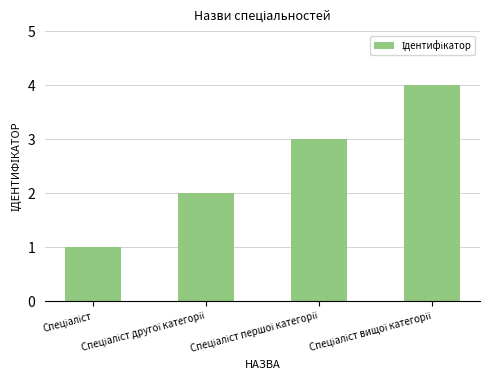

What is the difference between the maximum and minimum values?

3